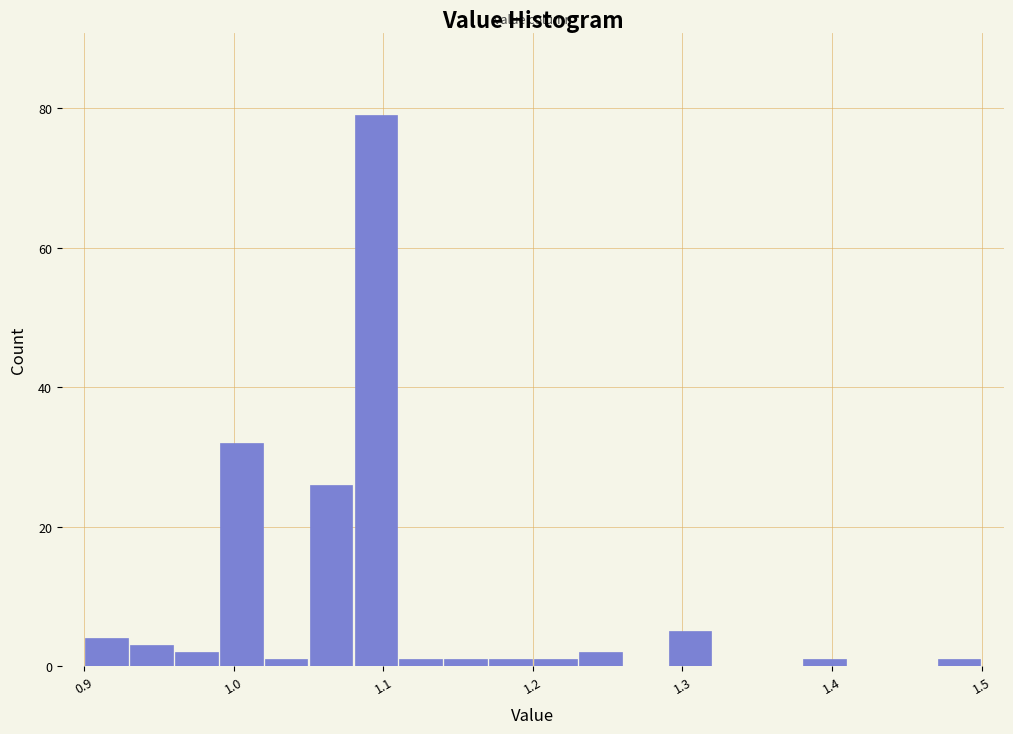

Around what value on the x-axis is the tallest bar? Give the approximate position of its centre, as read against the axis.

1.10